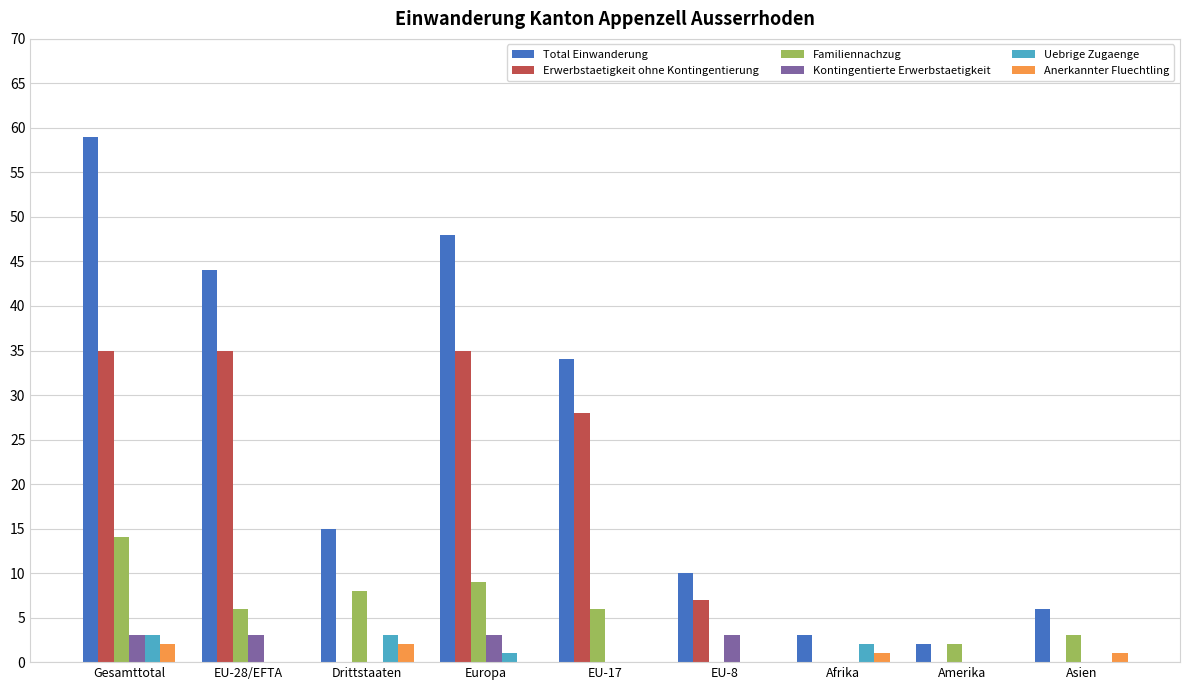

Reading left to right, transcribe all the data shown in this chart.

Total Einwanderung: Gesamttotal=59	EU-28/EFTA=44	Drittstaaten=15	Europa=48	EU-17=34	EU-8=10	Afrika=3	Amerika=2	Asien=6
Erwerbstaetigkeit ohne Kontingentierung: Gesamttotal=35	EU-28/EFTA=35	Drittstaaten=0	Europa=35	EU-17=28	EU-8=7	Afrika=0	Amerika=0	Asien=0
Familiennachzug: Gesamttotal=14	EU-28/EFTA=6	Drittstaaten=8	Europa=9	EU-17=6	EU-8=0	Afrika=0	Amerika=2	Asien=3
Kontingentierte Erwerbstaetigkeit: Gesamttotal=3	EU-28/EFTA=3	Drittstaaten=0	Europa=3	EU-17=0	EU-8=3	Afrika=0	Amerika=0	Asien=0
Uebrige Zugaenge: Gesamttotal=3	EU-28/EFTA=0	Drittstaaten=3	Europa=1	EU-17=0	EU-8=0	Afrika=2	Amerika=0	Asien=0
Anerkannter Fluechtling: Gesamttotal=2	EU-28/EFTA=0	Drittstaaten=2	Europa=0	EU-17=0	EU-8=0	Afrika=1	Amerika=0	Asien=1